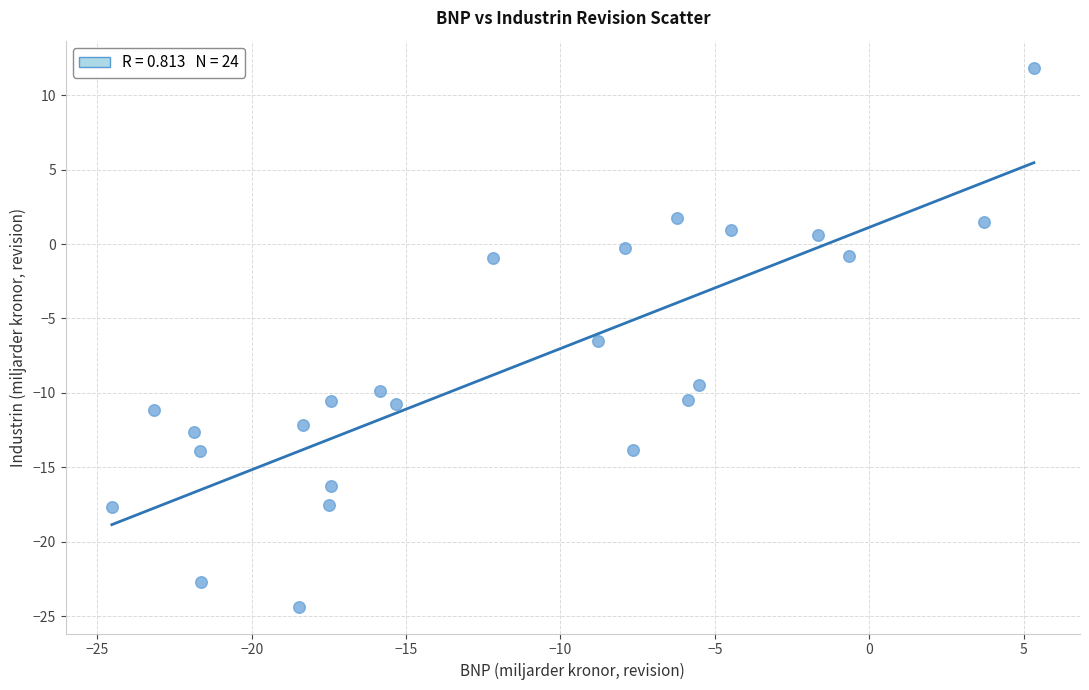

What Y value in the scatter plot is closest to -6?

-6.5